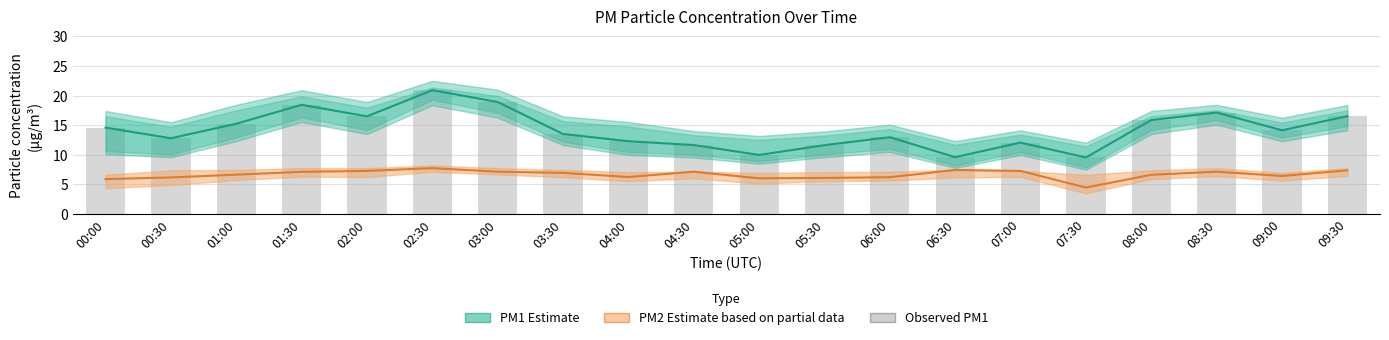

Reading left to right, what are all the values shown in this chart?

PM1 Estimate: 00:00=14.6	00:30=12.8	01:00=15.2	01:30=18.4	02:00=16.5	02:30=20.9	03:00=18.9	03:30=13.5	04:00=12.3	04:30=11.7	05:00=10.0	05:30=11.6	06:00=13.0	06:30=9.6	07:00=12.1	07:30=9.6	08:00=15.9	08:30=17.1	09:00=14.2	09:30=16.5
PM2 Estimate: 00:00=5.9	00:30=6.2	01:00=6.7	01:30=7.1	02:00=7.3	02:30=7.8	03:00=7.2	03:30=7.0	04:00=6.2	04:30=7.2	05:00=6.0	05:30=6.1	06:00=6.2	06:30=7.5	07:00=7.3	07:30=4.5	08:00=6.6	08:30=7.2	09:00=6.4	09:30=7.4
Observed PM1: 00:00=14.6	00:30=12.8	01:00=15.2	01:30=18.4	02:00=16.5	02:30=20.9	03:00=18.9	03:30=13.5	04:00=12.3	04:30=11.7	05:00=10.0	05:30=11.6	06:00=13.0	06:30=9.6	07:00=12.1	07:30=9.6	08:00=15.9	08:30=17.1	09:00=14.2	09:30=16.5